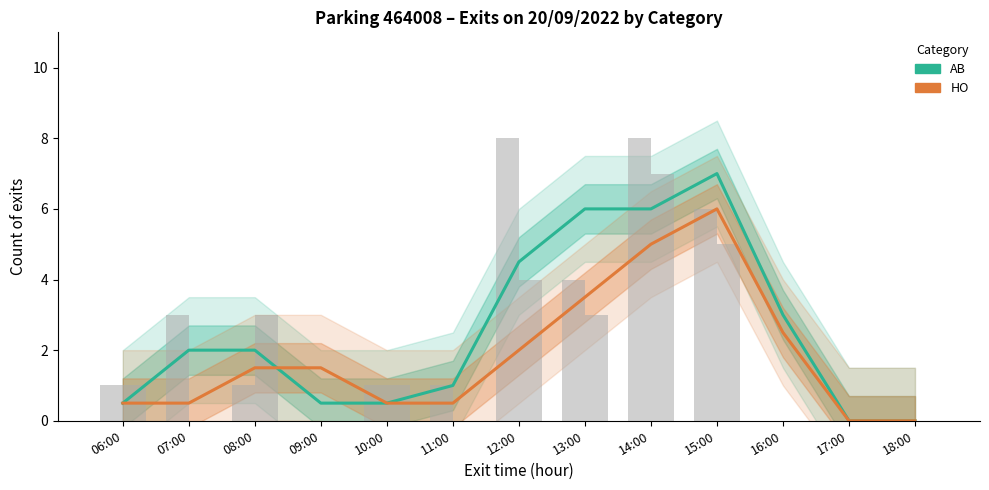

Reading left to right, extract all data points from this chart.

AB: 0.5	2.0	2.0	0.5	0.5	1.0	4.5	6.0	6.0	7.0	3.0	0.0	0.0
HO: 0.5	0.5	1.5	1.5	0.5	0.5	2.0	3.5	5.0	6.0	2.5	0.0	0.0